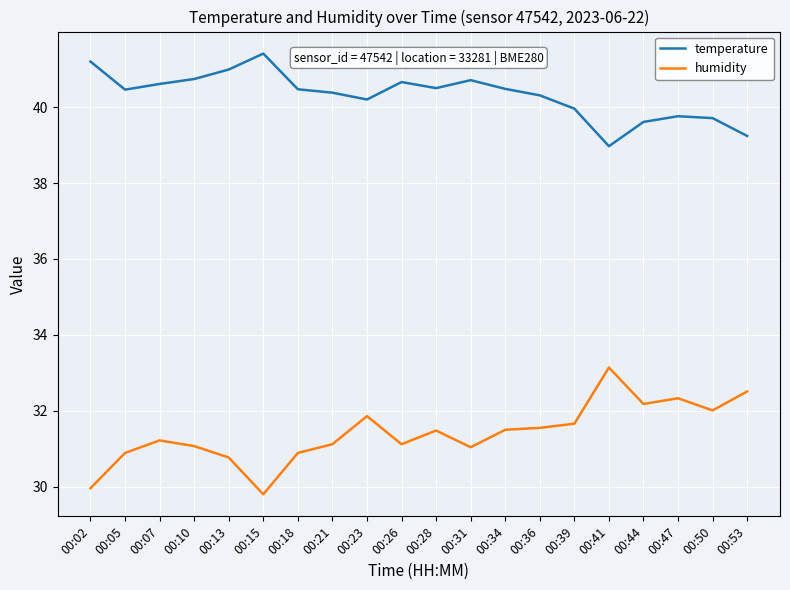

What are all the series names shown in the legend?

temperature, humidity